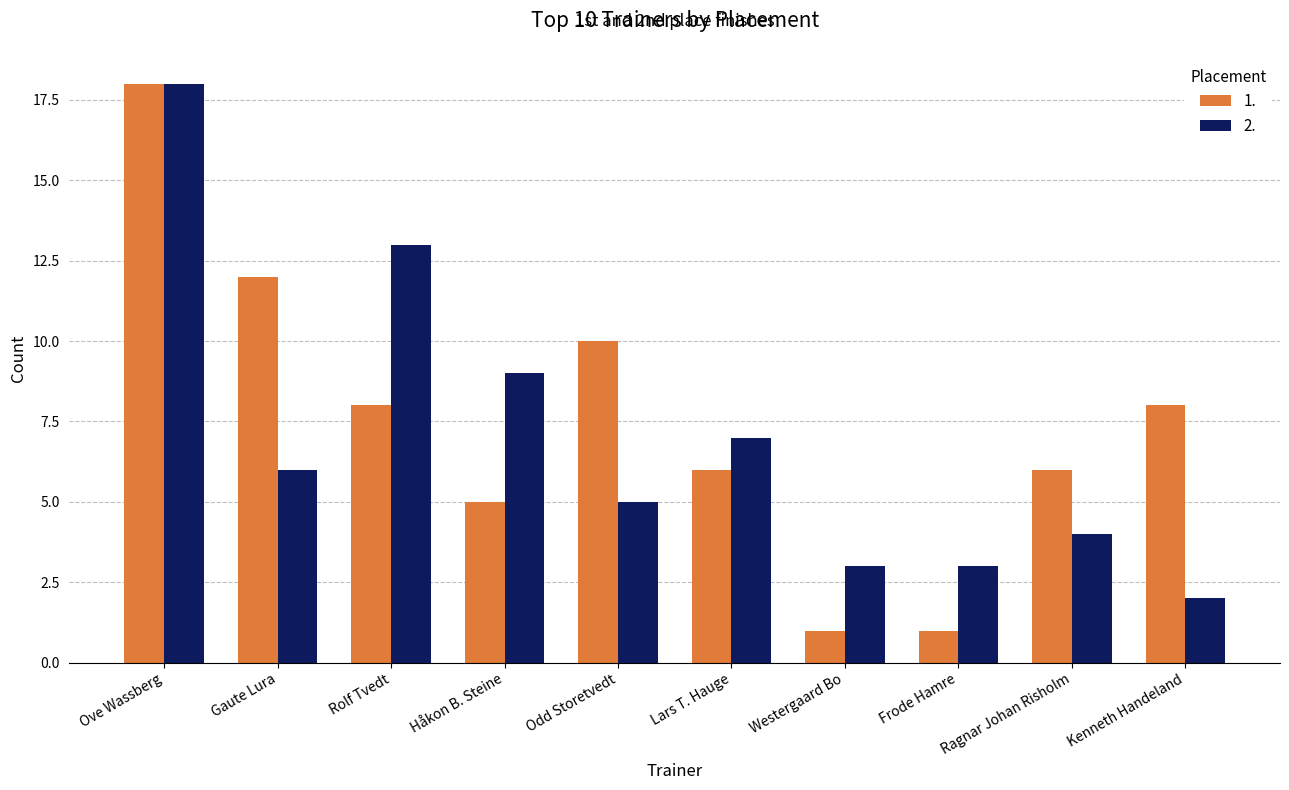

What is the spread (max minus min) of values at Rolf Tvedt?

5